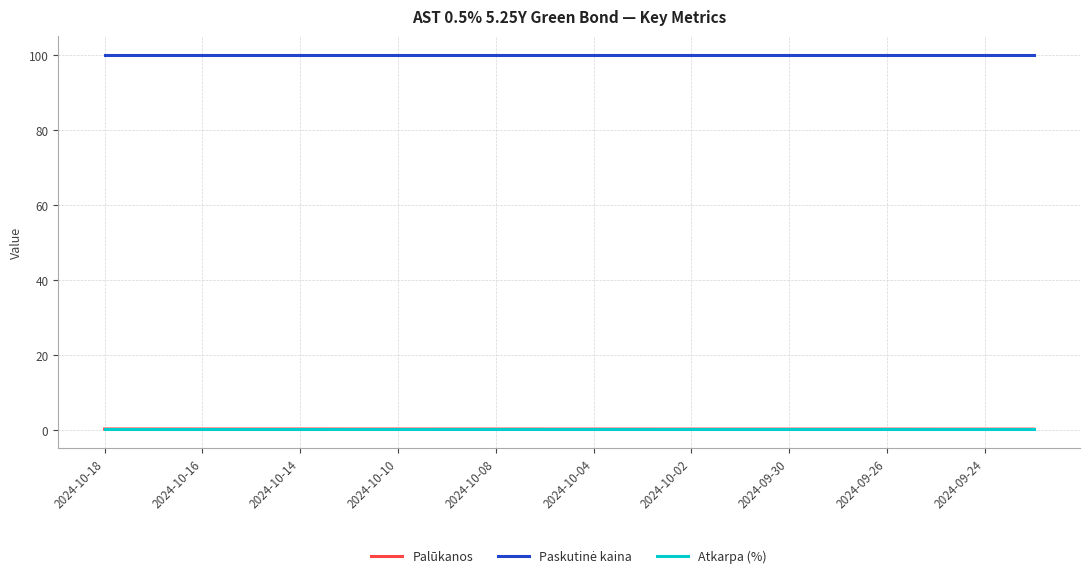

Does the chart display data point markers on the line(s)?

No